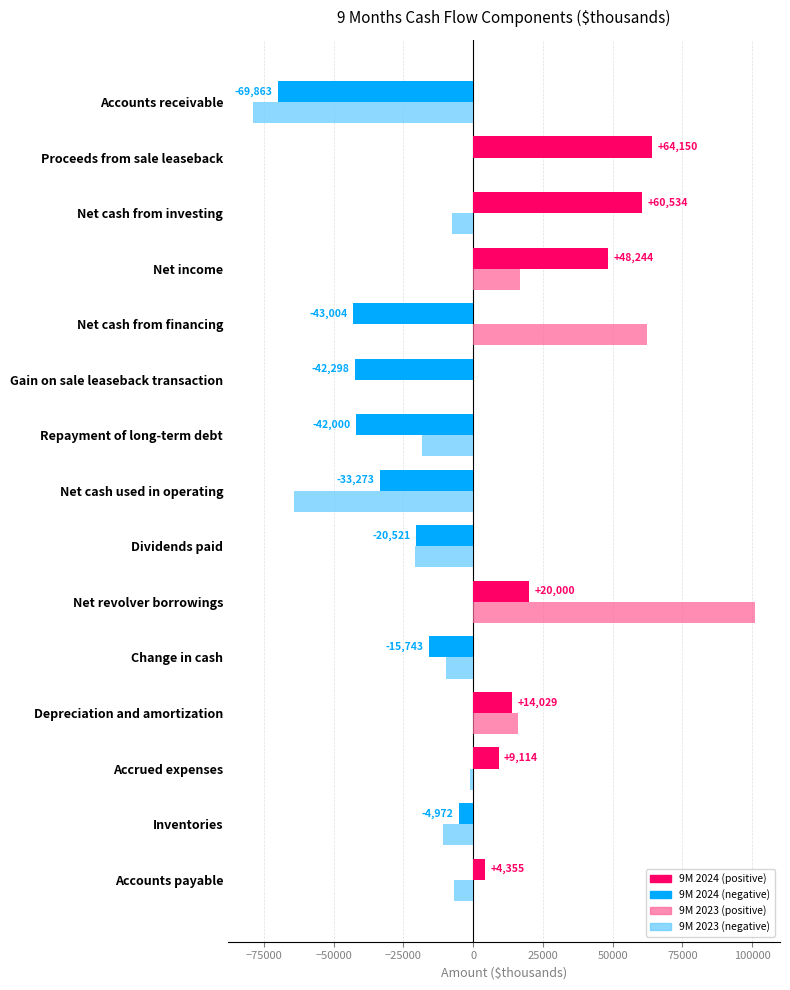

Which label corresponds to the largest value in the chart?

Net revolver borrowings